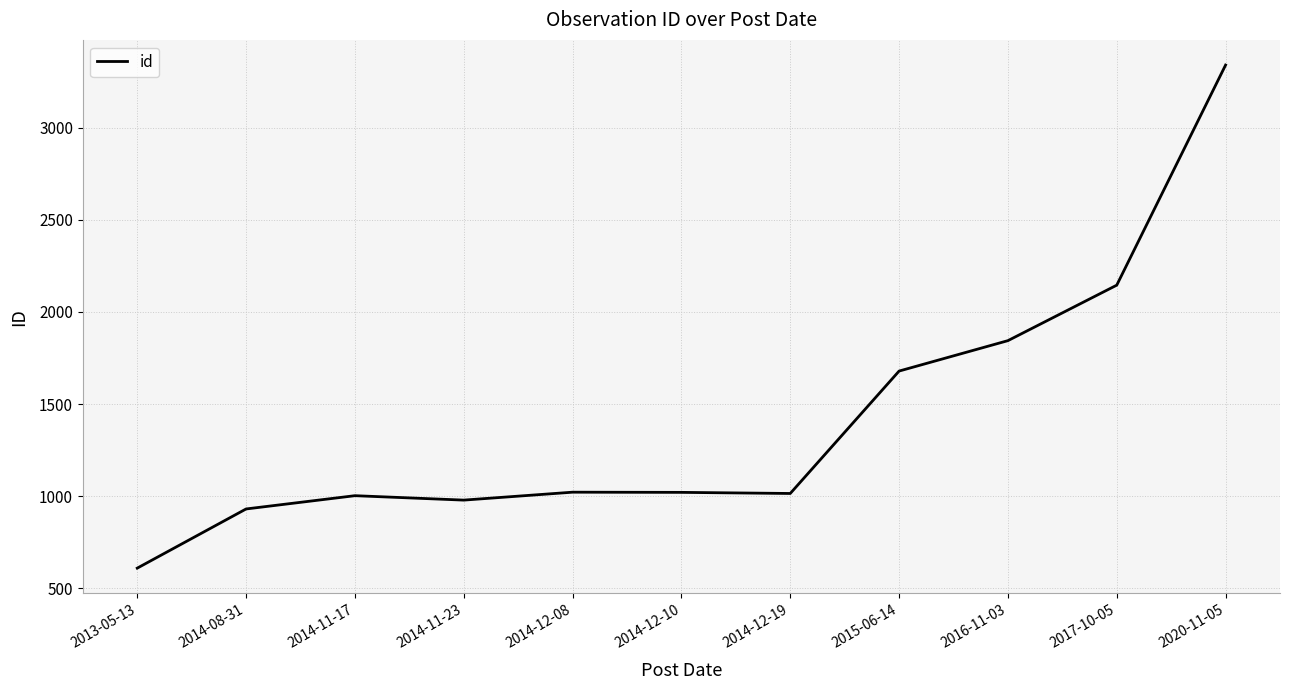

What is the change in value from 2014-08-31 to 2016-11-03?

+913